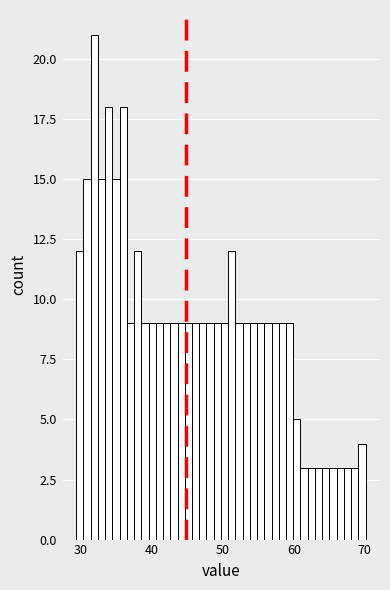

Read against the x-axis, roughly where is the centre of the tallest bar?

32